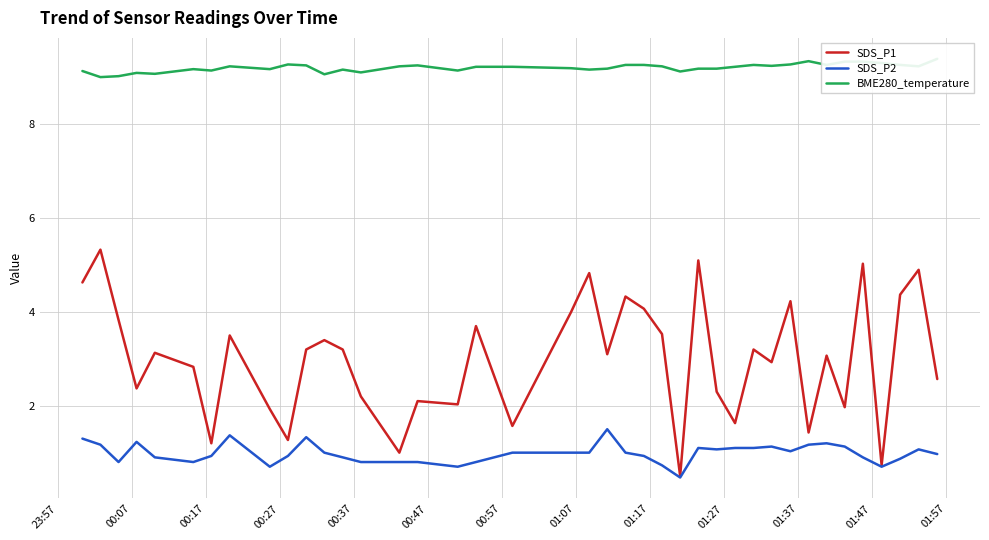

What is the lowest value of the SDS_P1 series?

0.5